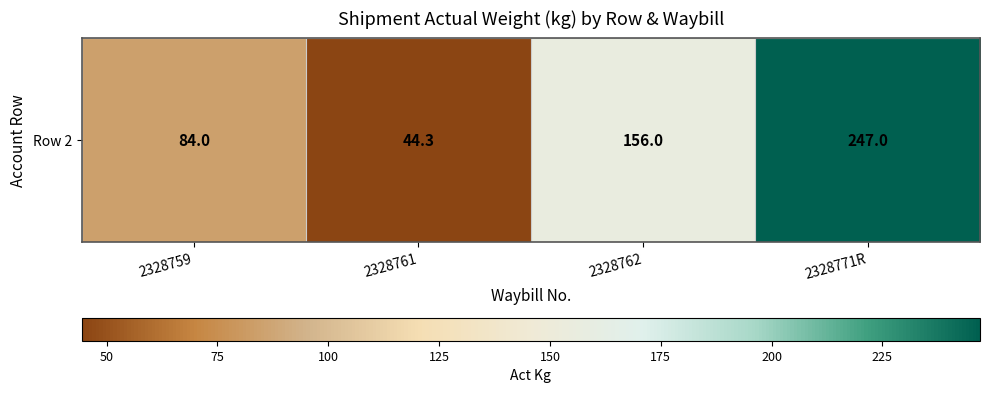

At which label is the value closest to 145?

2328762